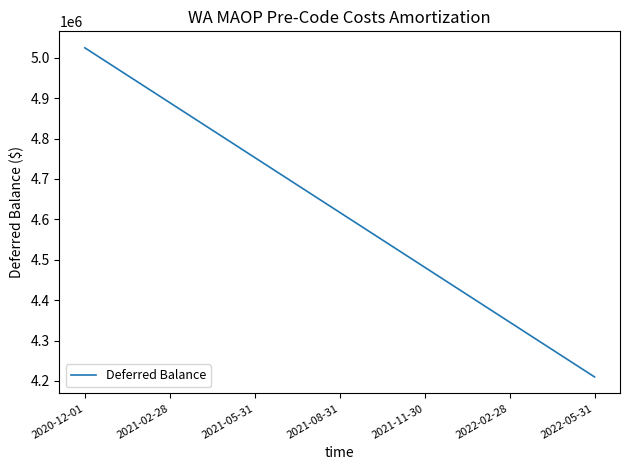

What is the maximum value shown in the chart?

5024673.8